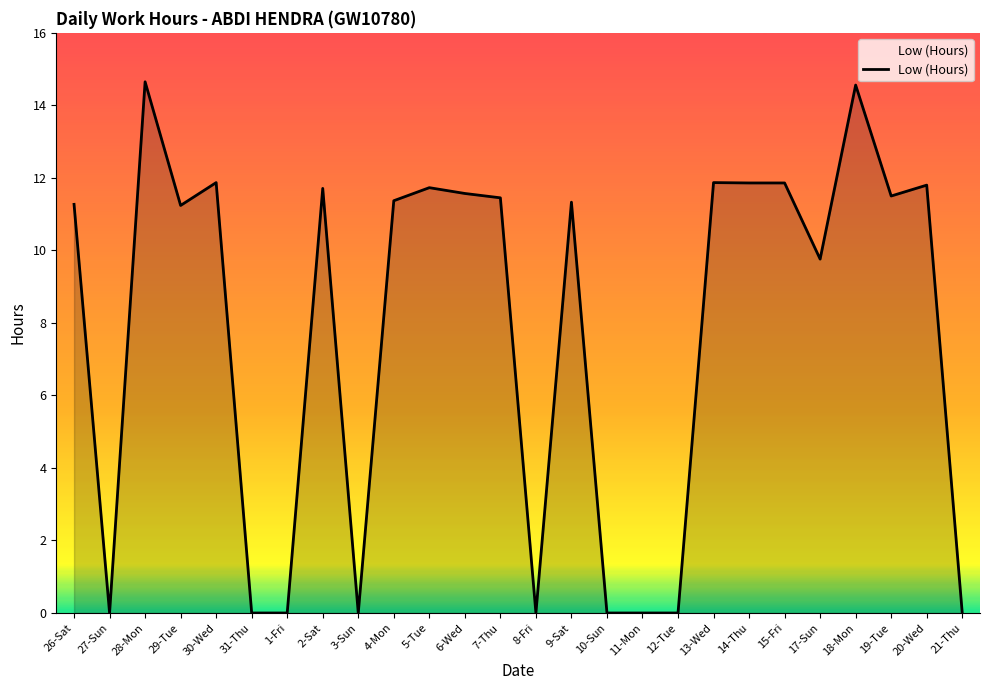

At which label does the data first exceed 11?

26-Sat